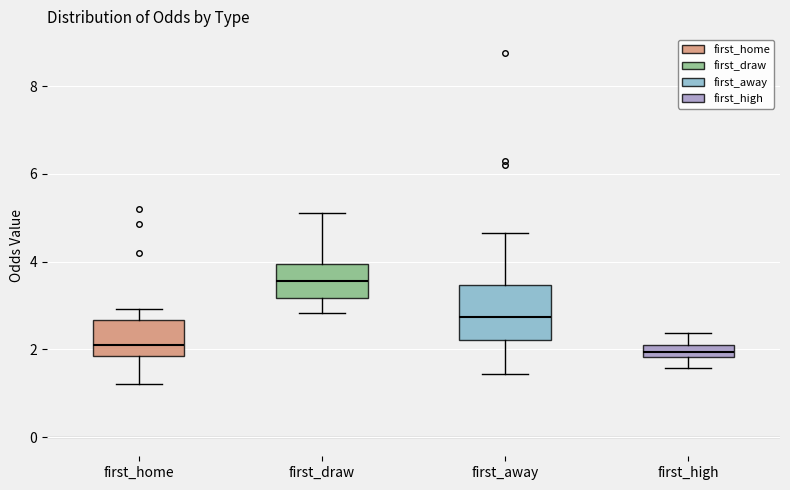

Where is the lower edge of the box for first_home on the y-axis? The values are not printed on the chart, so give them approximately, as read against the axis.

1.8